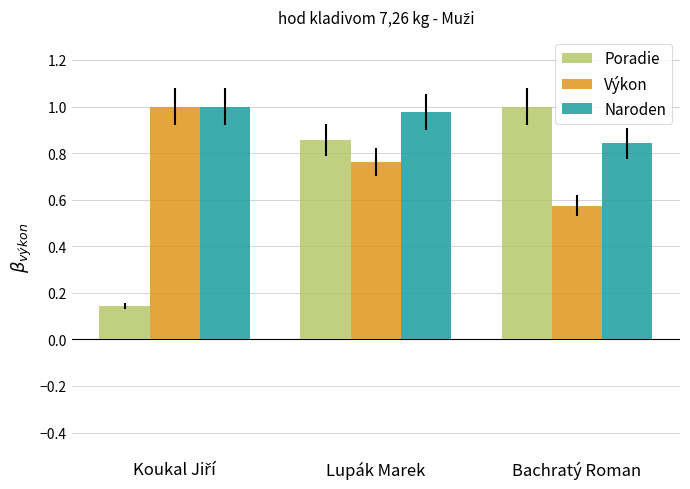

What is the difference between the highest and lowest values at Bachratý Roman?

0.4